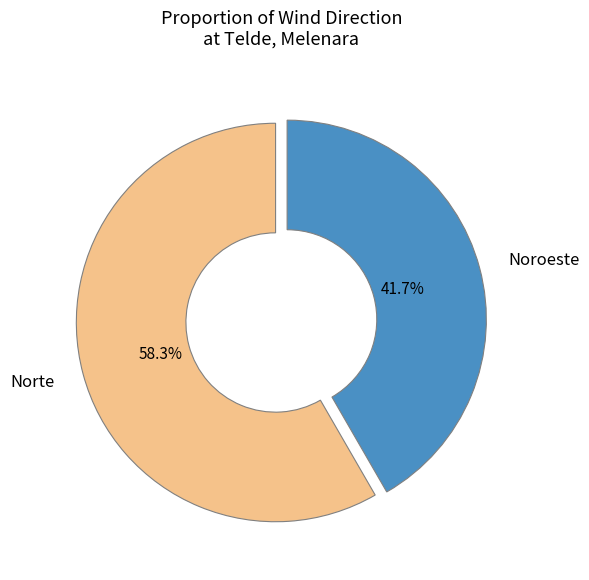

How many segments does this pie chart have?

2